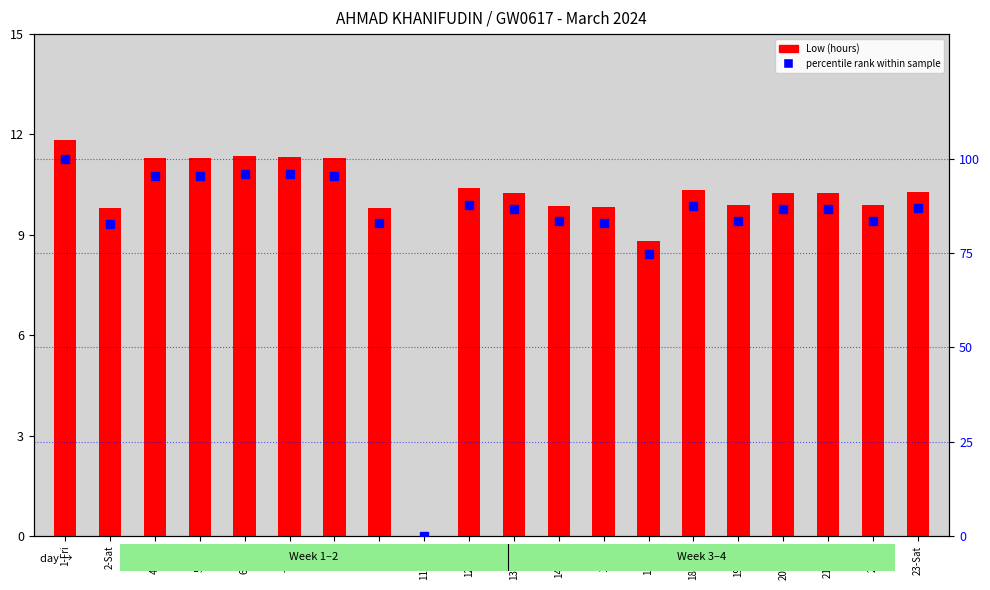

What is the label of the 5th bar from the left?

6-Wed